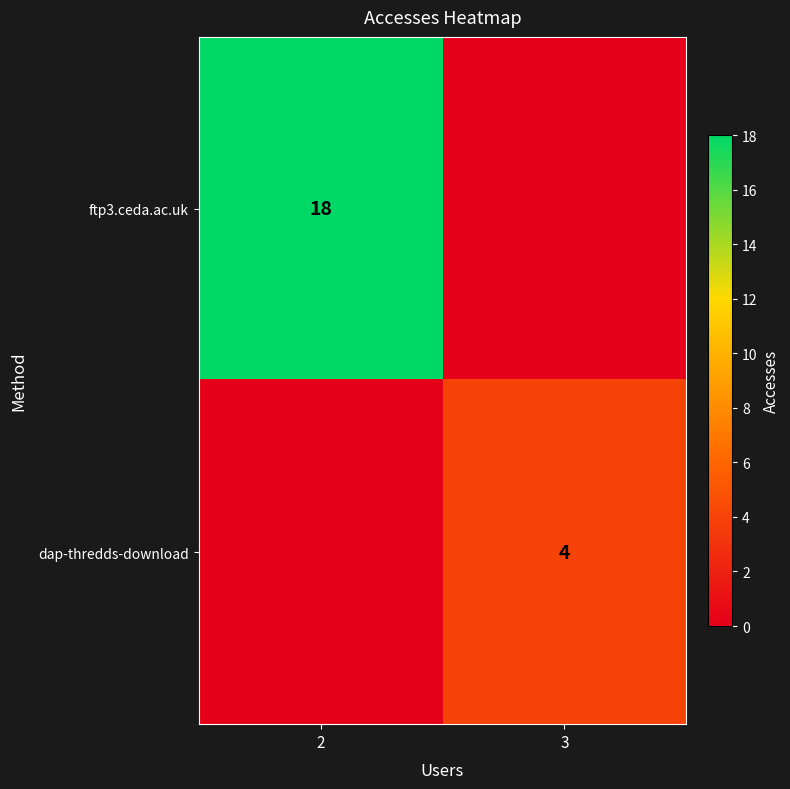

Is it true that dap-thredds-download equals 2 at 3?

False